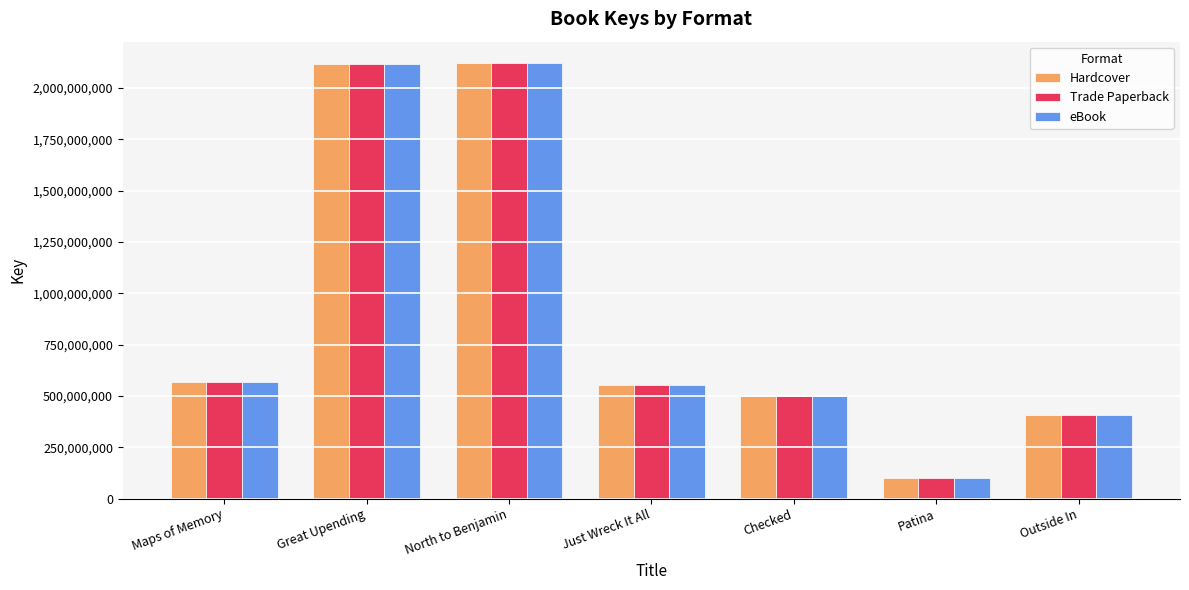

True or false: Trade Paperback has a value of 1185893702 at North to Benjamin.

False